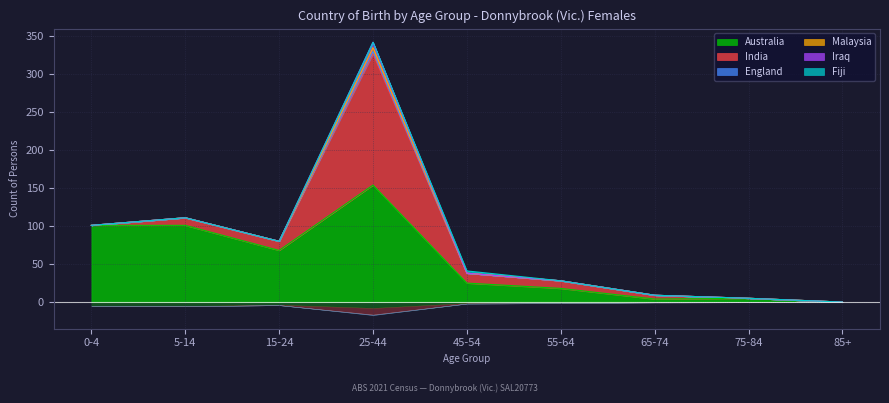

How many interior local peaks does the Iraq series have?

1